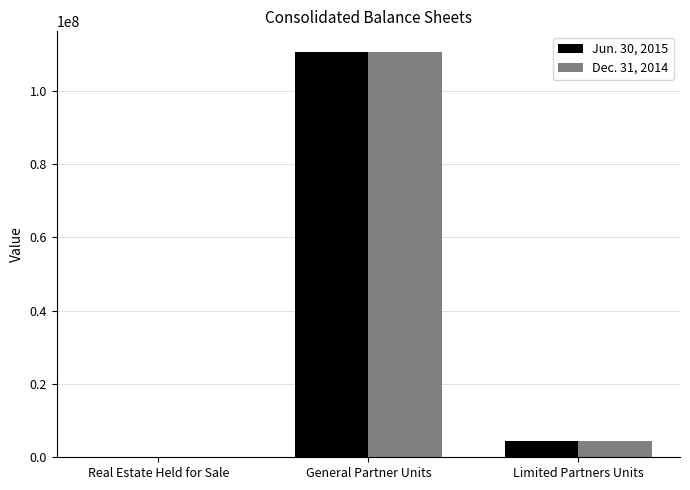

The value of Jun. 30, 2015 at General Partner Units is 110744619. True or false?

True